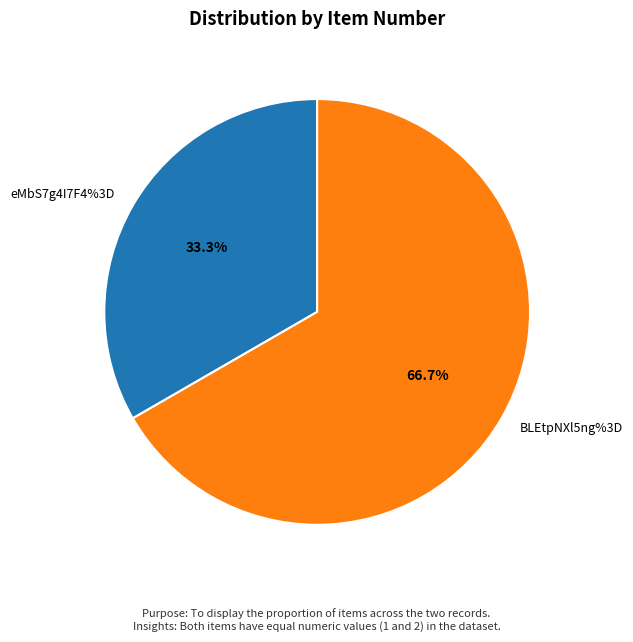

What portion of the pie excludes eMbS7g4I7F4%3D?

66.7%